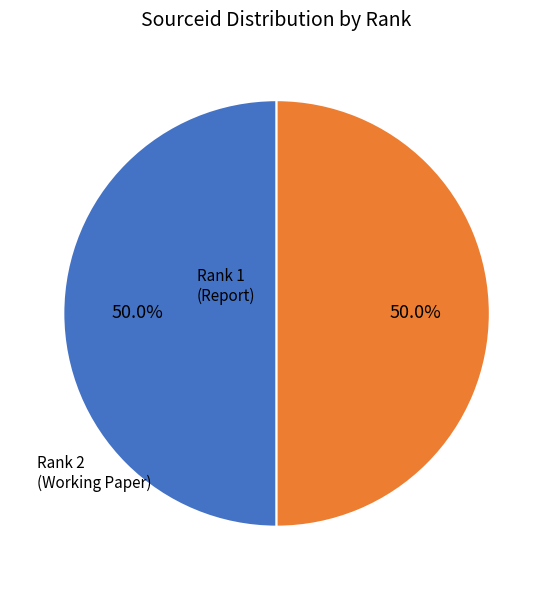

Count the number of slices in the pie.

2